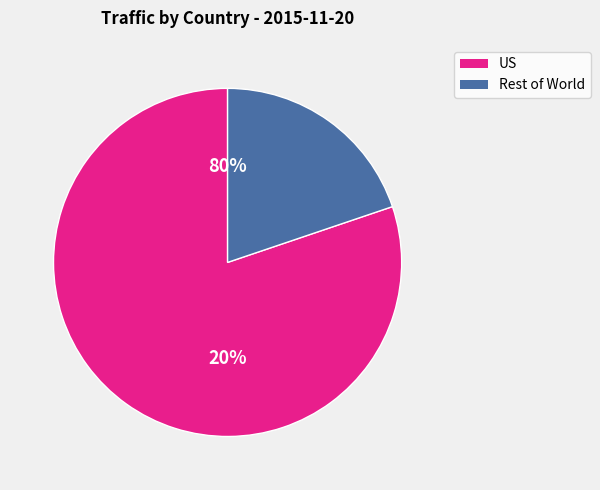

The BR slice represents 11% of the pie. True or false?

False